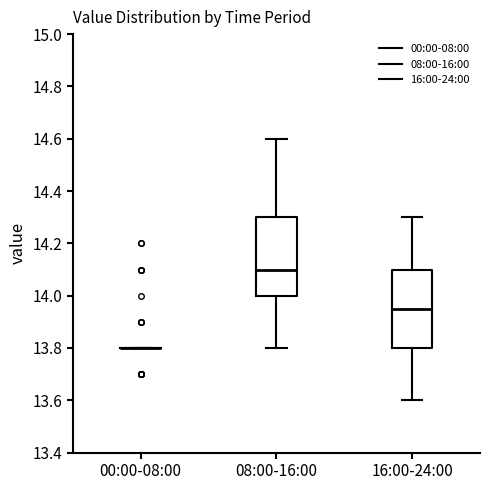

Reading left to right, transcribe this box plot: for each box, give where its median line is, the range the box spans, and where its two whiskers end, as read against the y-axis. The values are not printed on the chart, so give them approximately, as read against the axis.

00:00-08:00: box collapsed to a line at 13.80, whiskers 13.80 to 13.80
08:00-16:00: median 14.10, box 14.00 to 14.30, whiskers 13.80 to 14.60
16:00-24:00: median 13.96, box 13.80 to 14.10, whiskers 13.60 to 14.30